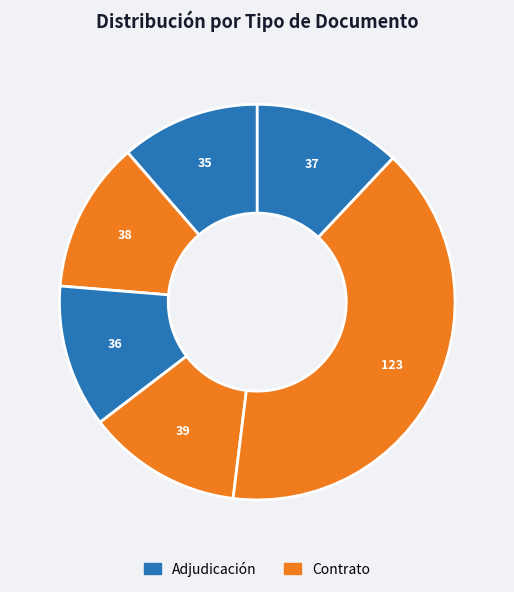

Count the number of slices in the pie.

6